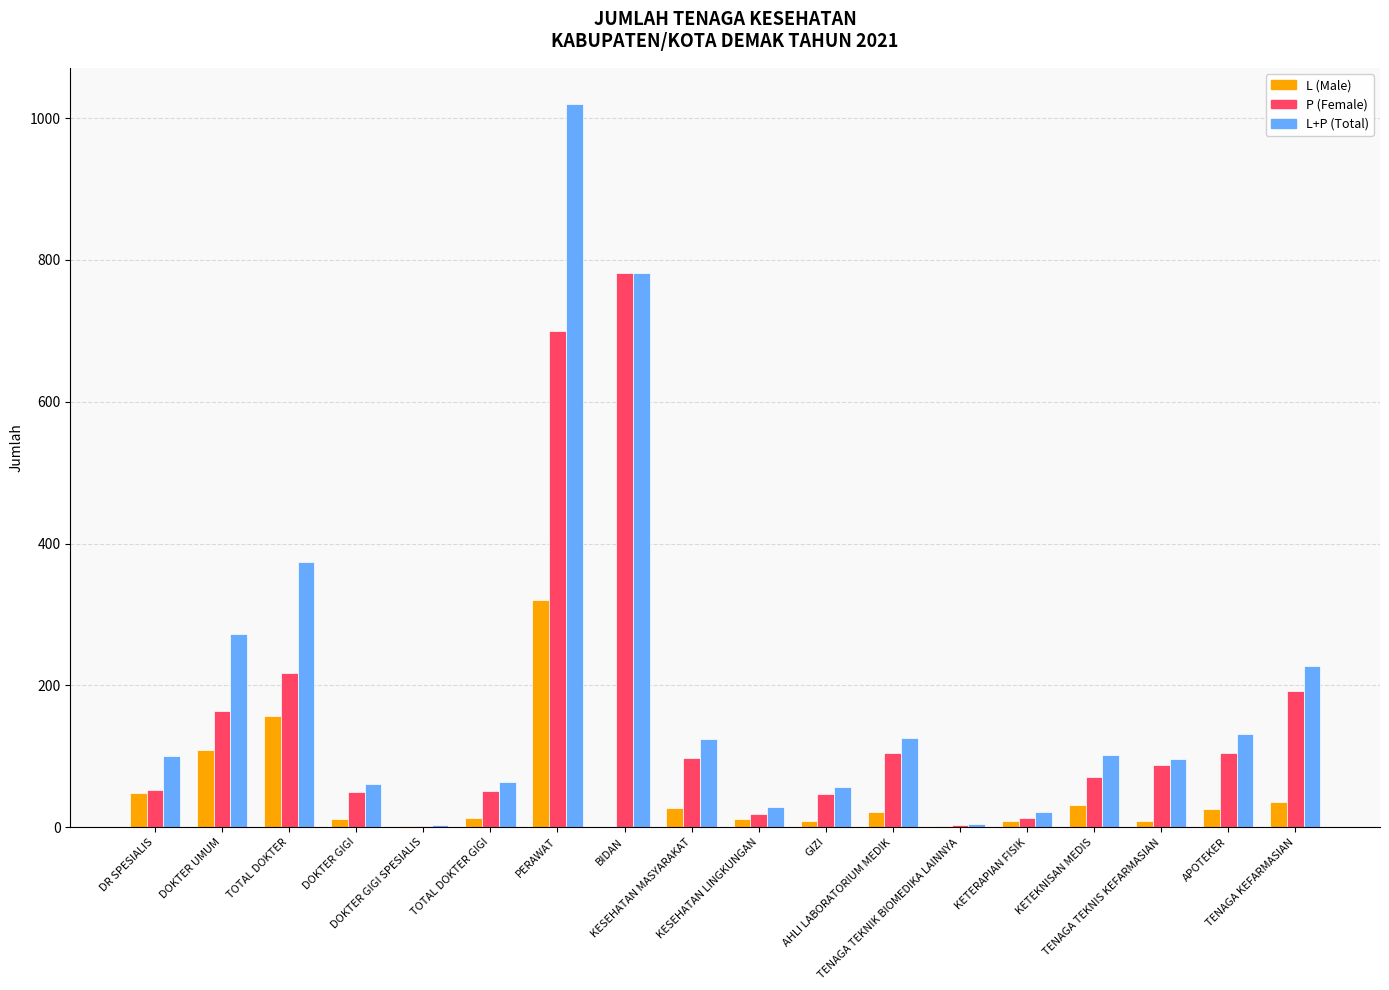

How many data points does each series have?

18